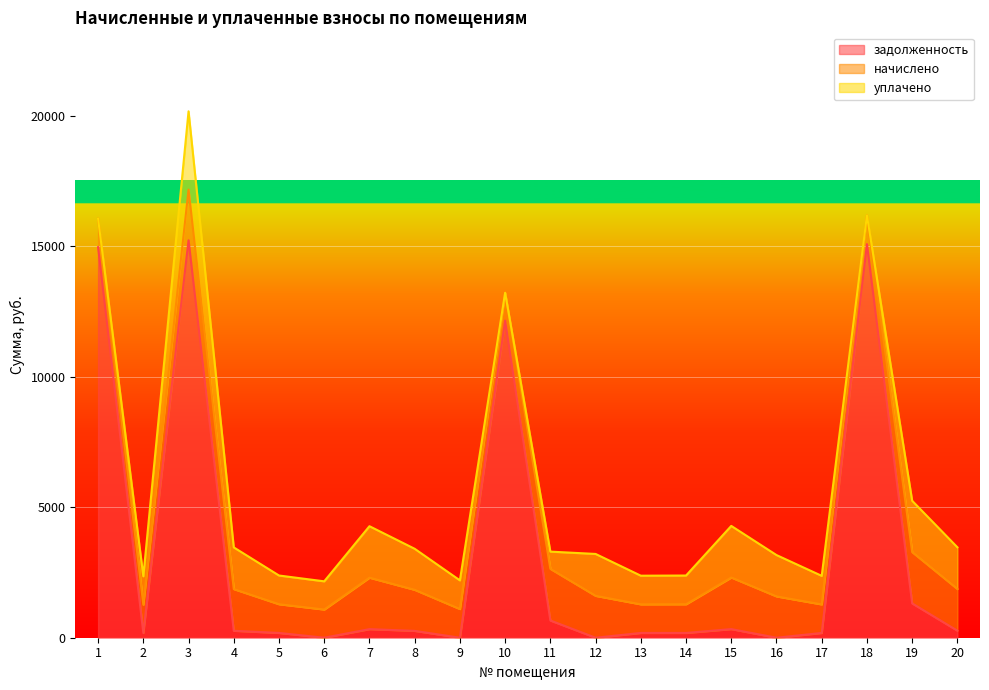

List the series in order of their peak value, lowest first.

начислено, уплачено, задолженность